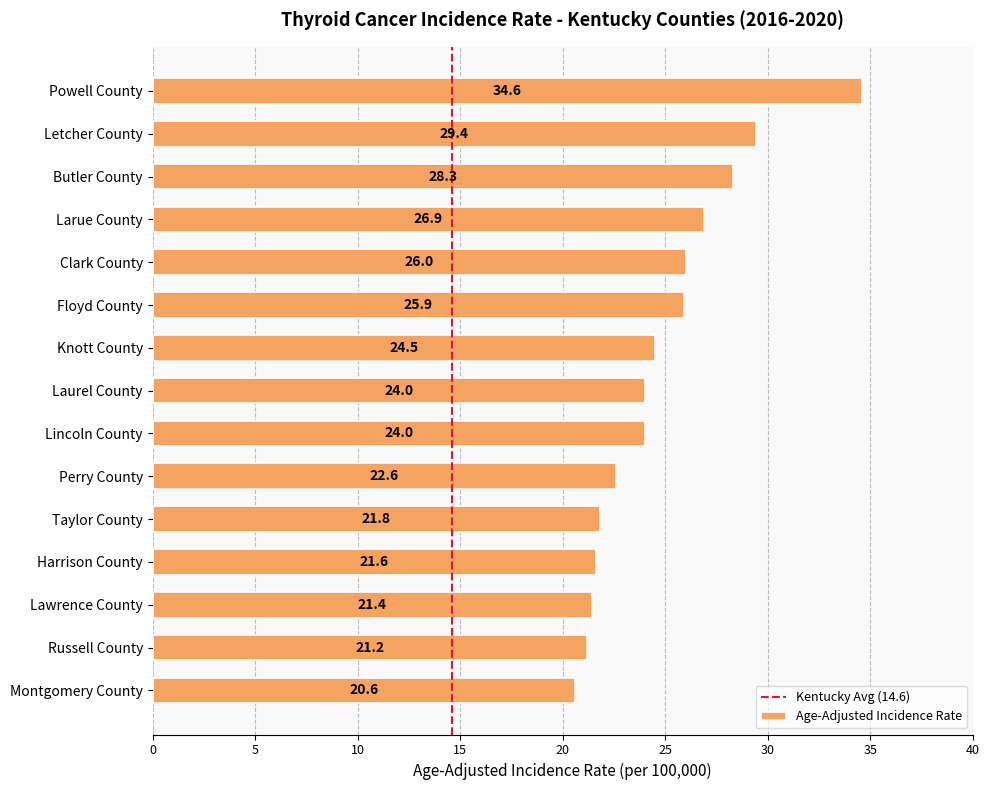

The value at Perry County is 22.6. True or false?

True